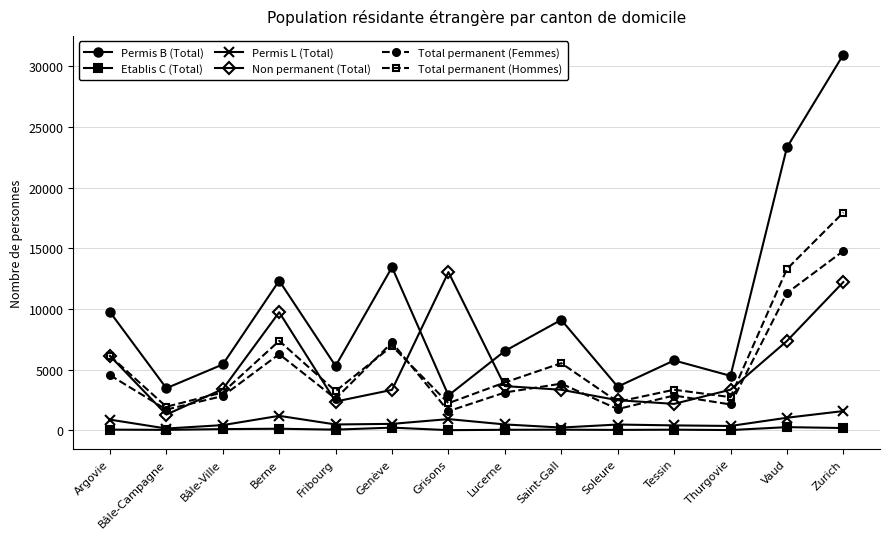

What are all the series names shown in the legend?

Permis B (Total), Etablis C (Total), Permis L (Total), Non permanent (Total), Total permanent (Femmes), Total permanent (Hommes)